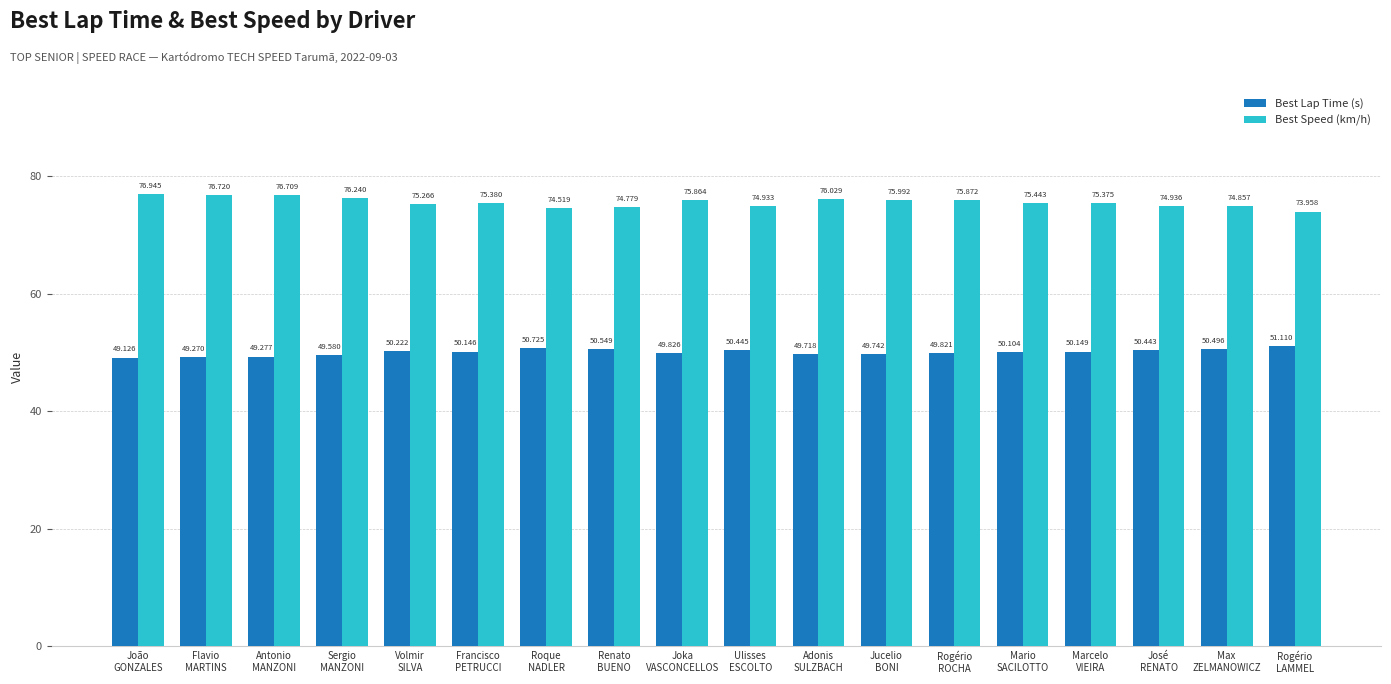

What is the greatest value displayed?

76.9